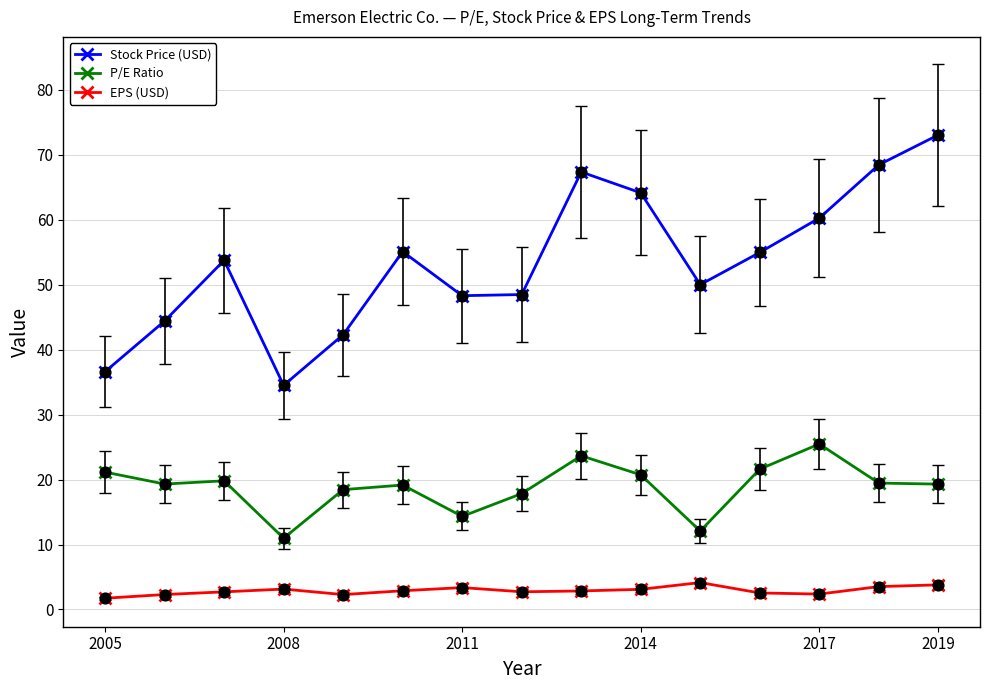

Which series has the widest spread of values?

Stock Price (USD)